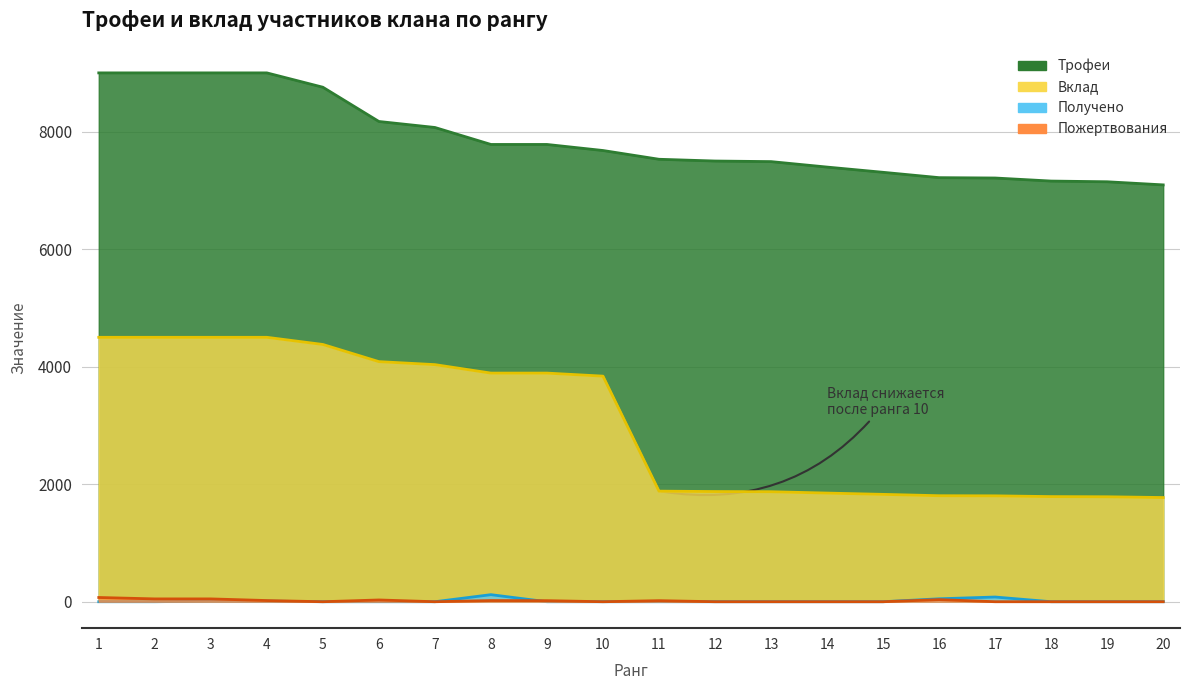

Count the number of categories in the chart.

20